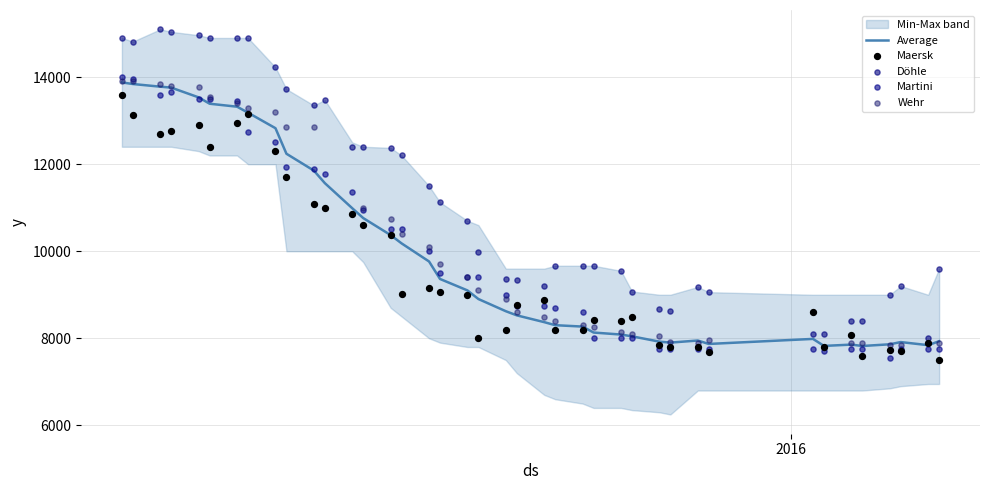

What is the minimum value for Average?

7823